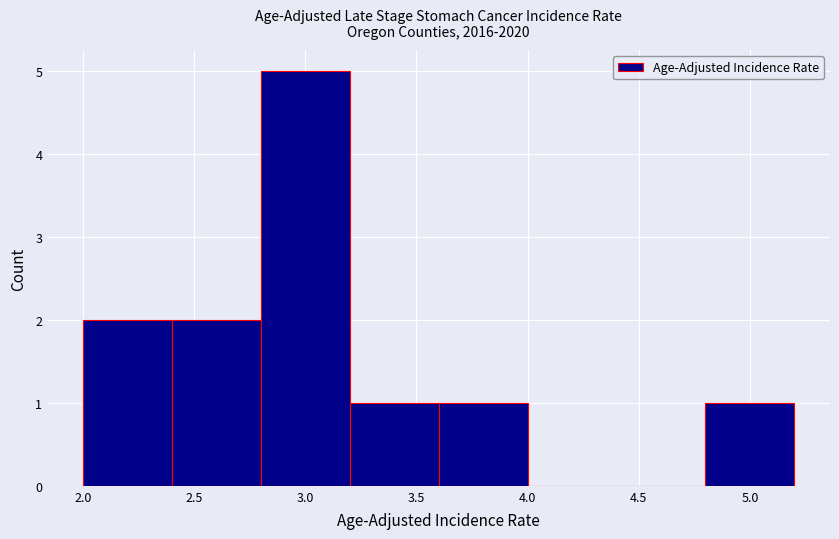

Reading left to right, list every bar in this chart as the range it spans on the x-axis followed by its height. The values are not printed on the chart, so give them approximately, as read against the axis.

2.0 to 2.4: 2
2.4 to 2.8: 2
2.8 to 3.2: 5
3.2 to 3.6: 1
3.6 to 4.0: 1
4.0 to 4.4: 0
4.4 to 4.8: 0
4.8 to 5.2: 1